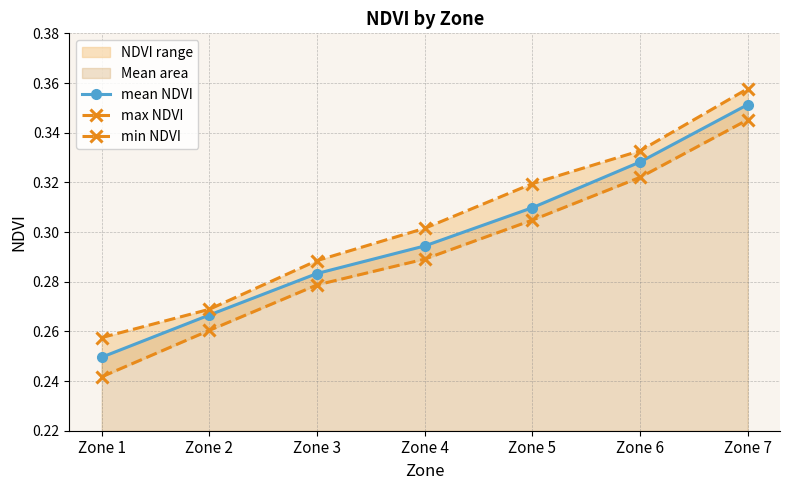

What is the difference between the mean NDVI values at Zone 7 and Zone 2?

0.1